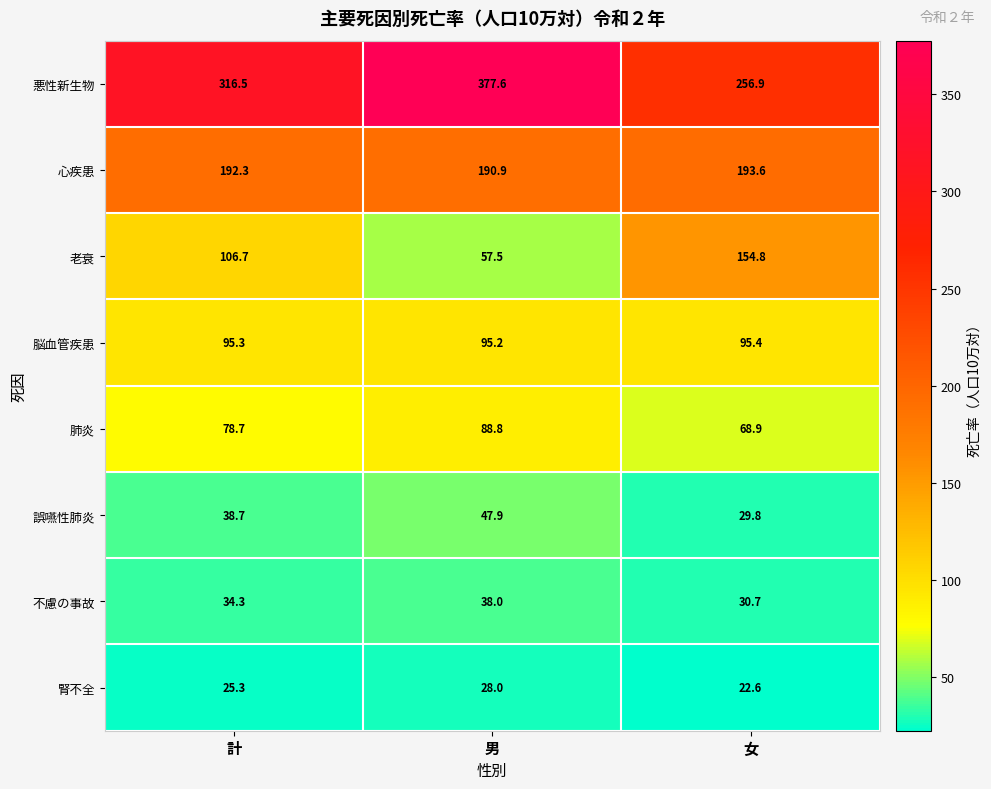

What is the difference between the 心疾患 values at 計 and 女?

1.3